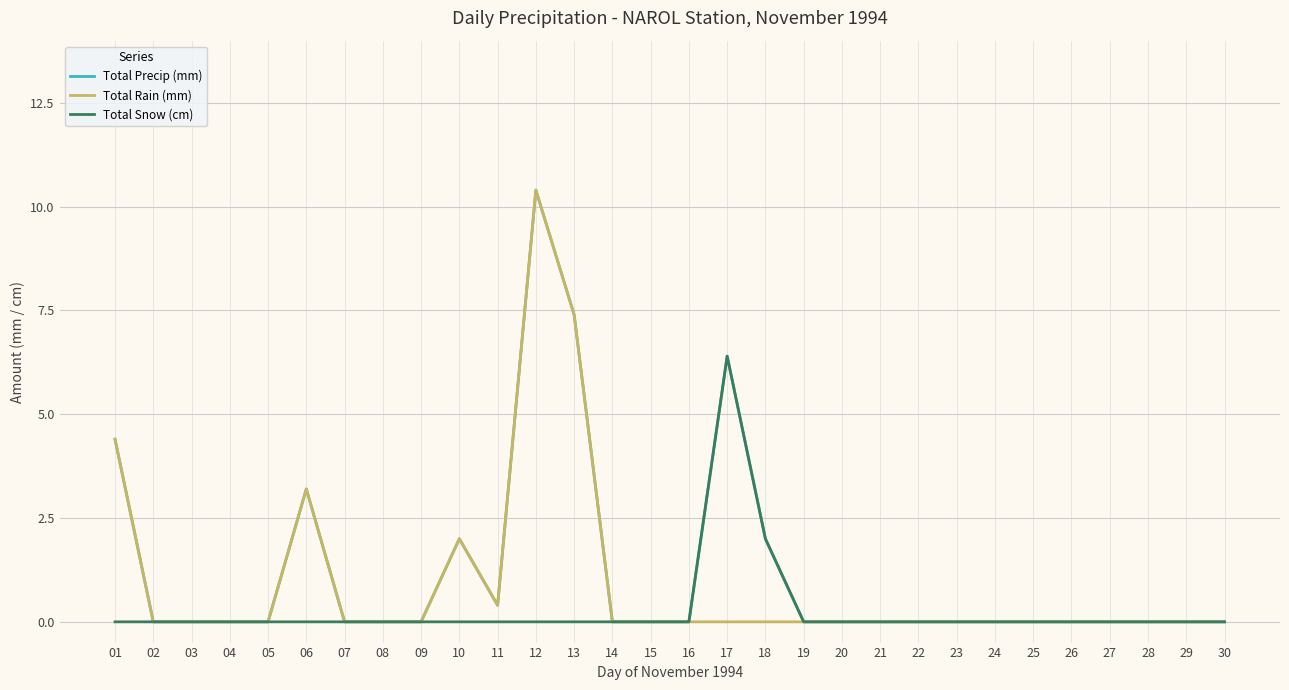

What is the spread (max minus min) of values at 12?

10.4